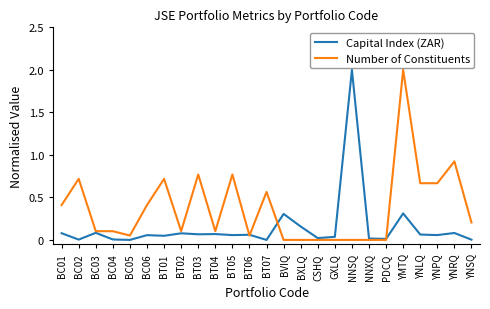

Is the value of Number of Constituents at BT02 greater than the value of Capital Index (ZAR) at BC04?

Yes